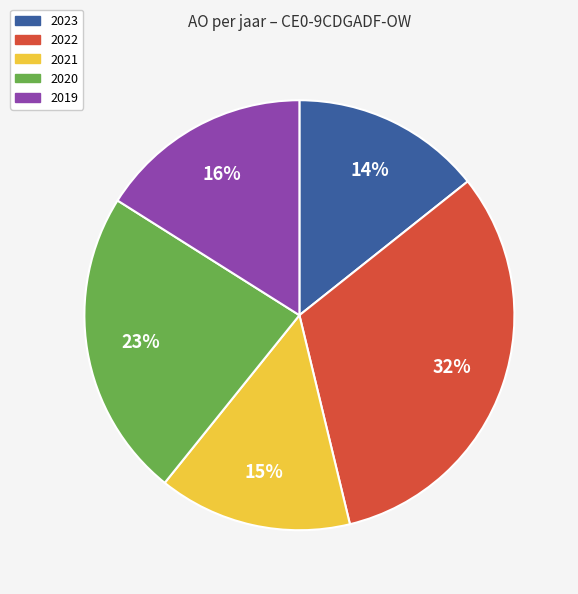

Is there any slice that represents more than half of the pie?

No